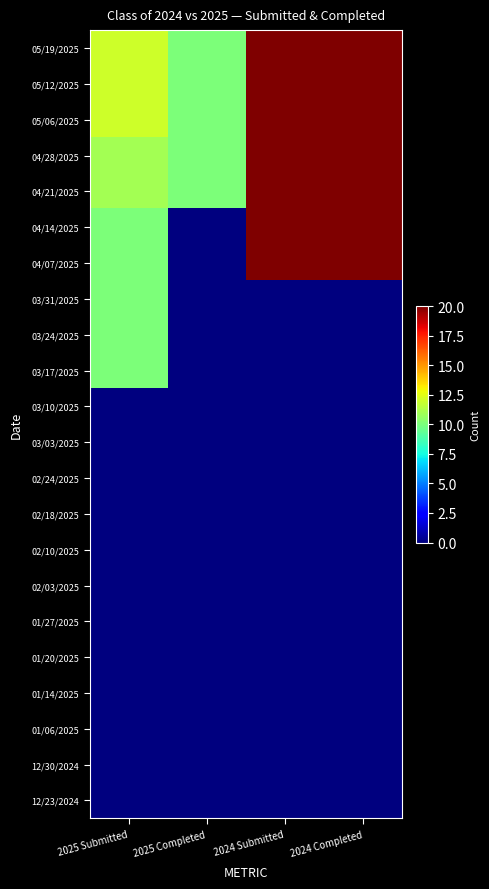

Reading right to left, what are all the values shown in this chart?

05/19/2025: 2024 Completed=20	2024 Submitted=20	2025 Completed=10	2025 Submitted=12
05/12/2025: 2024 Completed=20	2024 Submitted=20	2025 Completed=10	2025 Submitted=12
05/06/2025: 2024 Completed=20	2024 Submitted=20	2025 Completed=10	2025 Submitted=12
04/28/2025: 2024 Completed=20	2024 Submitted=20	2025 Completed=10	2025 Submitted=11
04/21/2025: 2024 Completed=20	2024 Submitted=20	2025 Completed=10	2025 Submitted=11
04/14/2025: 2024 Completed=20	2024 Submitted=20	2025 Completed=0	2025 Submitted=10
04/07/2025: 2024 Completed=20	2024 Submitted=20	2025 Completed=0	2025 Submitted=10
03/31/2025: 2024 Completed=0	2024 Submitted=0	2025 Completed=0	2025 Submitted=10
03/24/2025: 2024 Completed=0	2024 Submitted=0	2025 Completed=0	2025 Submitted=10
03/17/2025: 2024 Completed=0	2024 Submitted=0	2025 Completed=0	2025 Submitted=10
03/10/2025: 2024 Completed=0	2024 Submitted=0	2025 Completed=0	2025 Submitted=0
03/03/2025: 2024 Completed=0	2024 Submitted=0	2025 Completed=0	2025 Submitted=0
02/24/2025: 2024 Completed=0	2024 Submitted=0	2025 Completed=0	2025 Submitted=0
02/18/2025: 2024 Completed=0	2024 Submitted=0	2025 Completed=0	2025 Submitted=0
02/10/2025: 2024 Completed=0	2024 Submitted=0	2025 Completed=0	2025 Submitted=0
02/03/2025: 2024 Completed=0	2024 Submitted=0	2025 Completed=0	2025 Submitted=0
01/27/2025: 2024 Completed=0	2024 Submitted=0	2025 Completed=0	2025 Submitted=0
01/20/2025: 2024 Completed=0	2024 Submitted=0	2025 Completed=0	2025 Submitted=0
01/14/2025: 2024 Completed=0	2024 Submitted=0	2025 Completed=0	2025 Submitted=0
01/06/2025: 2024 Completed=0	2024 Submitted=0	2025 Completed=0	2025 Submitted=0
12/30/2024: 2024 Completed=0	2024 Submitted=0	2025 Completed=0	2025 Submitted=0
12/23/2024: 2024 Completed=0	2024 Submitted=0	2025 Completed=0	2025 Submitted=0